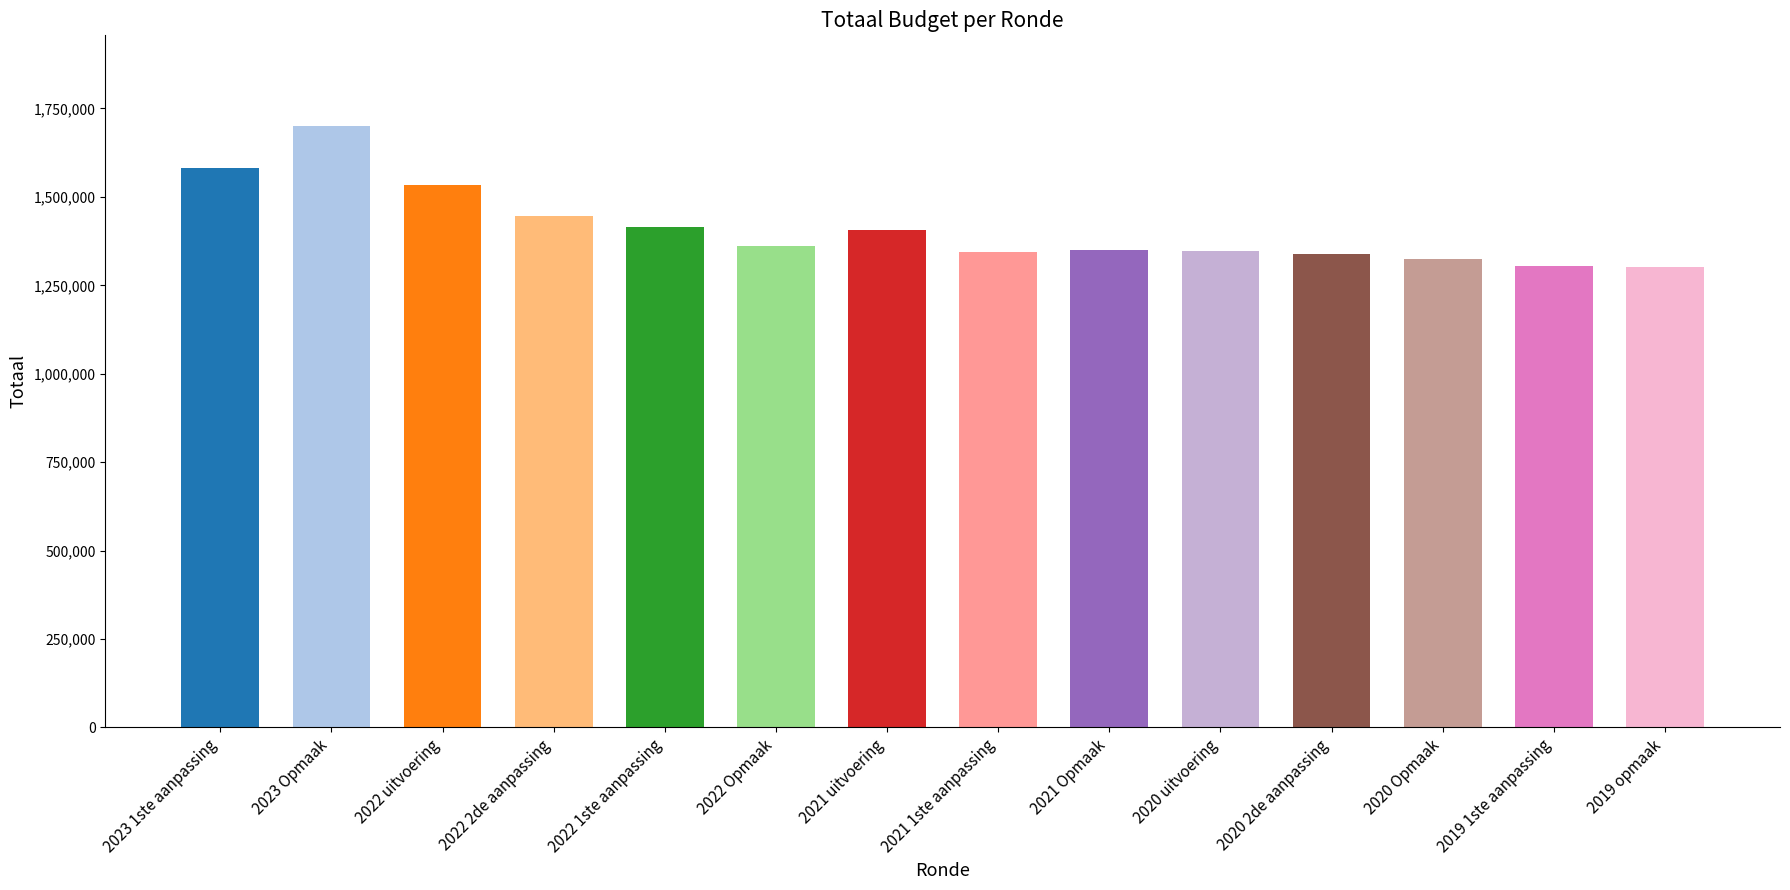

Is it true that the value at 2023 Opmaak is 1701512?

True